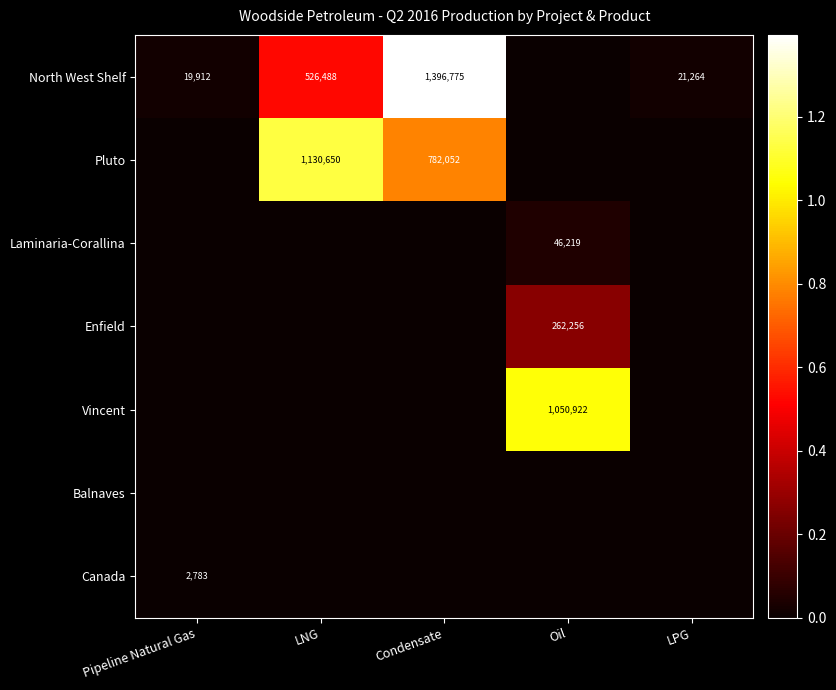

What is the difference between the North West Shelf values at Condensate and LNG?

870287